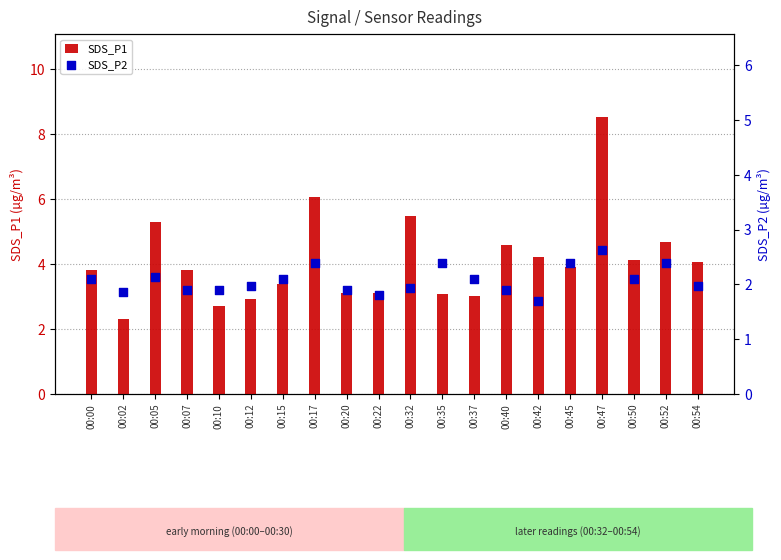

Which series contains the lowest Y value?

SDS_P2